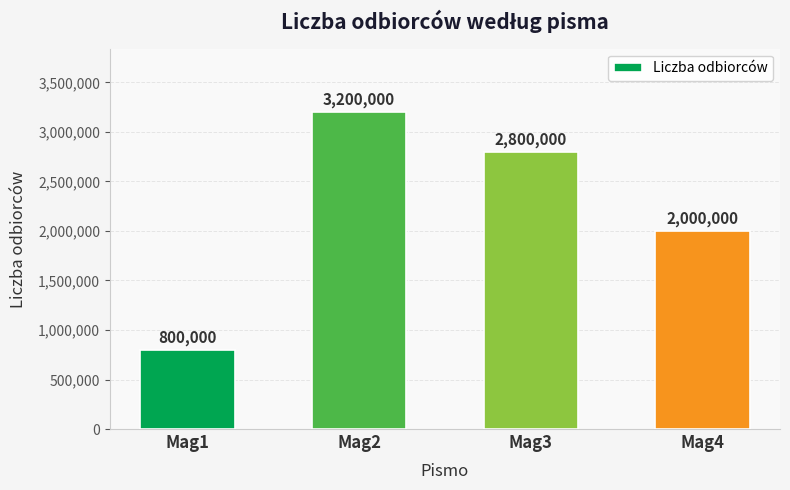

What is the smallest value displayed?

800000